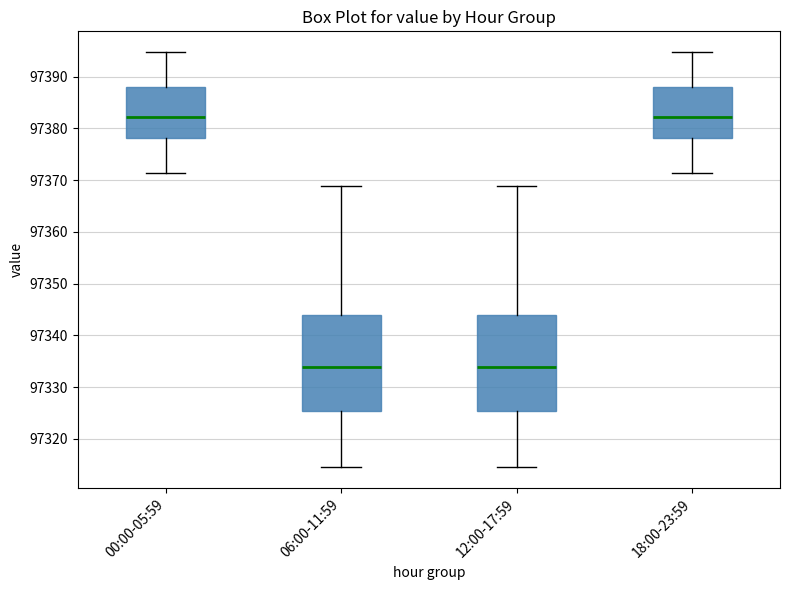

Reading left to right, transcribe this box plot: for each box, give where its median line is, the range the box spans, and where its two whiskers end, as read against the y-axis. The values are not printed on the chart, so give them approximately, as read against the axis.

00:00-05:59: median 97382, box 97378 to 97388, whiskers 97371 to 97395
06:00-11:59: median 97334, box 97325 to 97344, whiskers 97314 to 97369
12:00-17:59: median 97334, box 97325 to 97344, whiskers 97314 to 97369
18:00-23:59: median 97382, box 97378 to 97388, whiskers 97371 to 97395